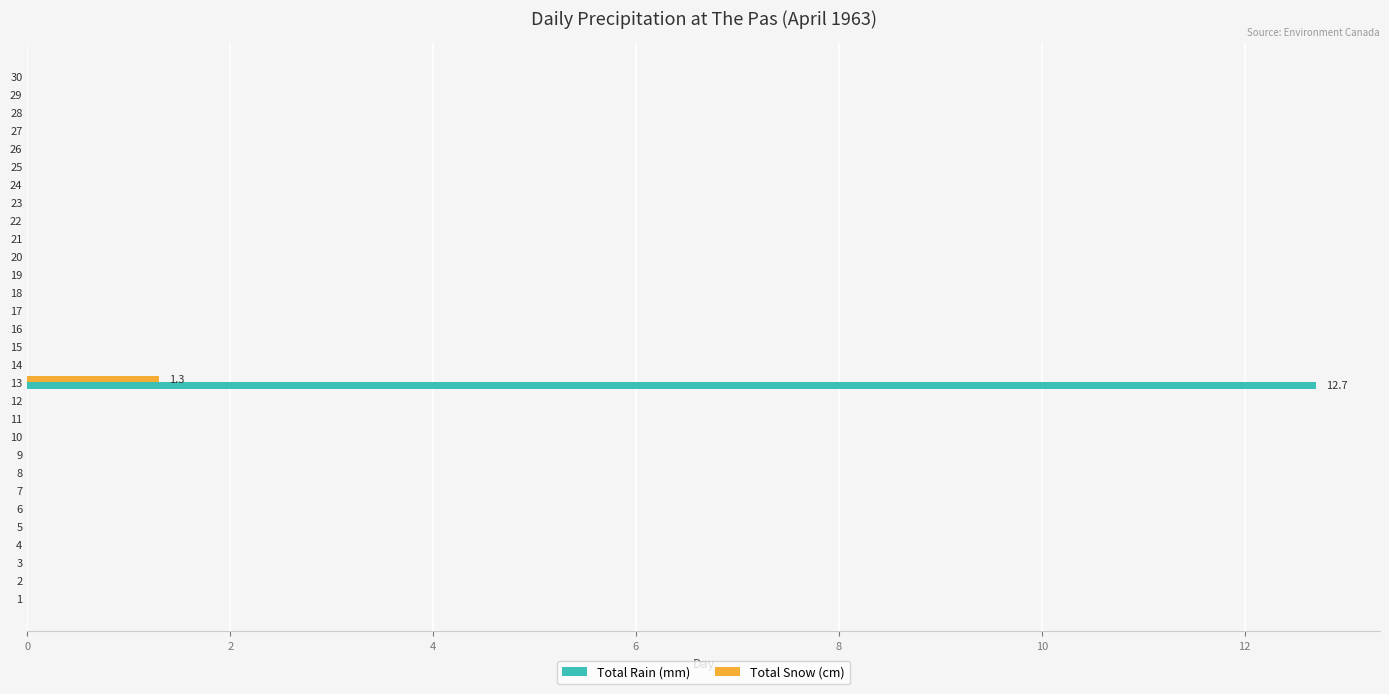

What is the greatest value displayed?

12.7